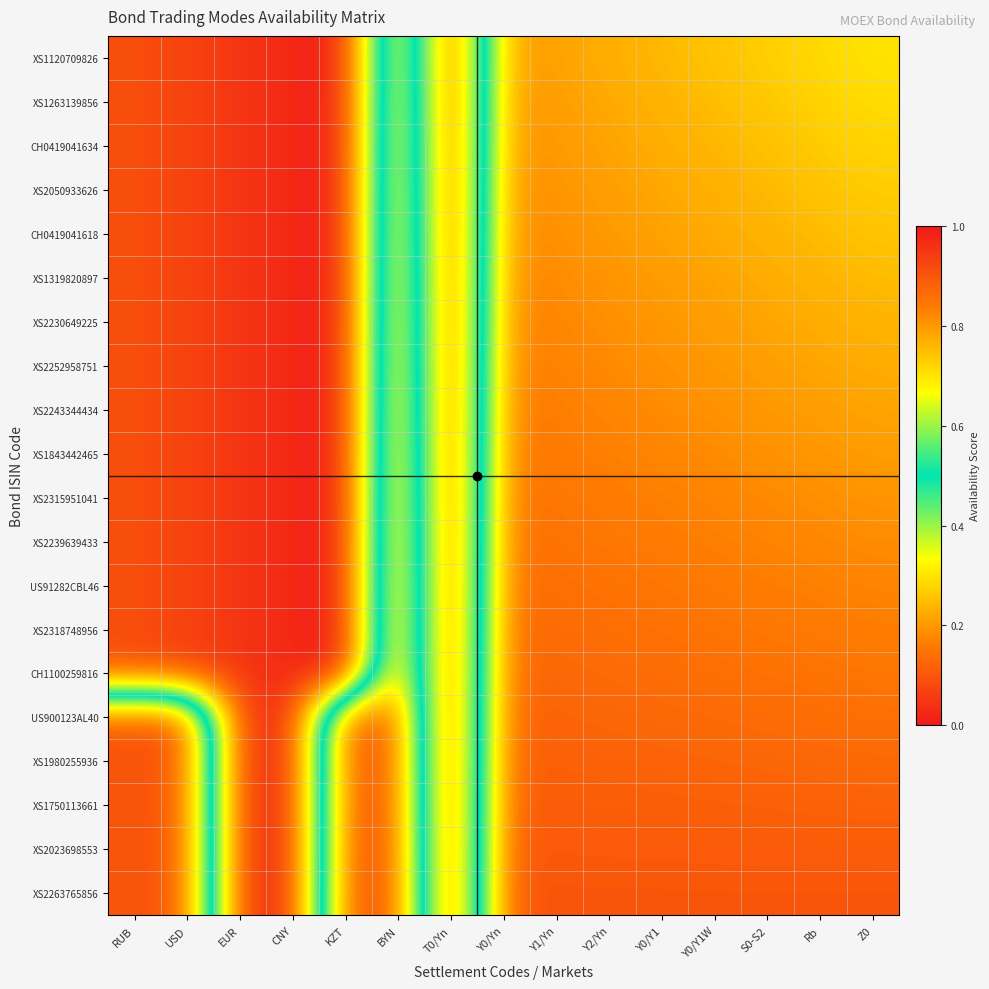

Which series changed the most between BYN and Z0?

XS1120709826